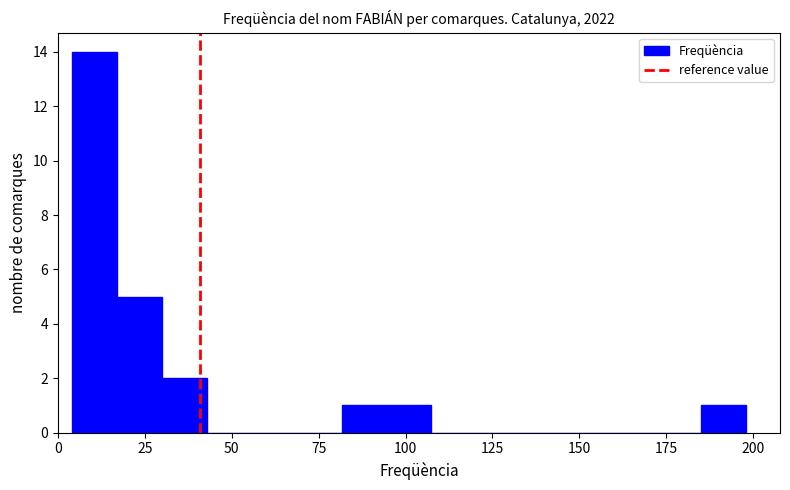

Read against the x-axis, roughly where is the centre of the tallest bar?

10